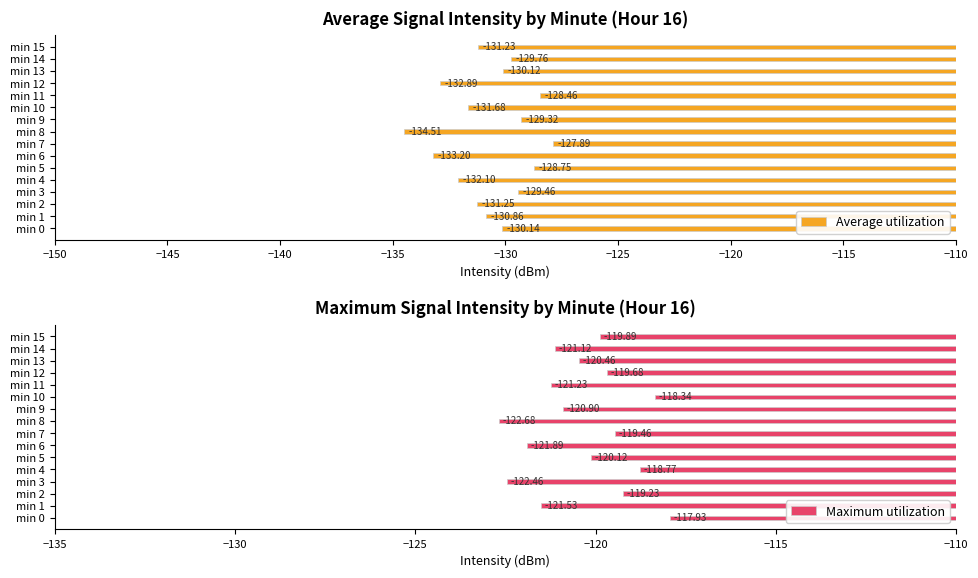

Rank the categories by Average utilization value from lowest to highest.

min 8, min 6, min 12, min 4, min 10, min 2, min 15, min 1, min 0, min 13, min 14, min 3, min 9, min 5, min 11, min 7